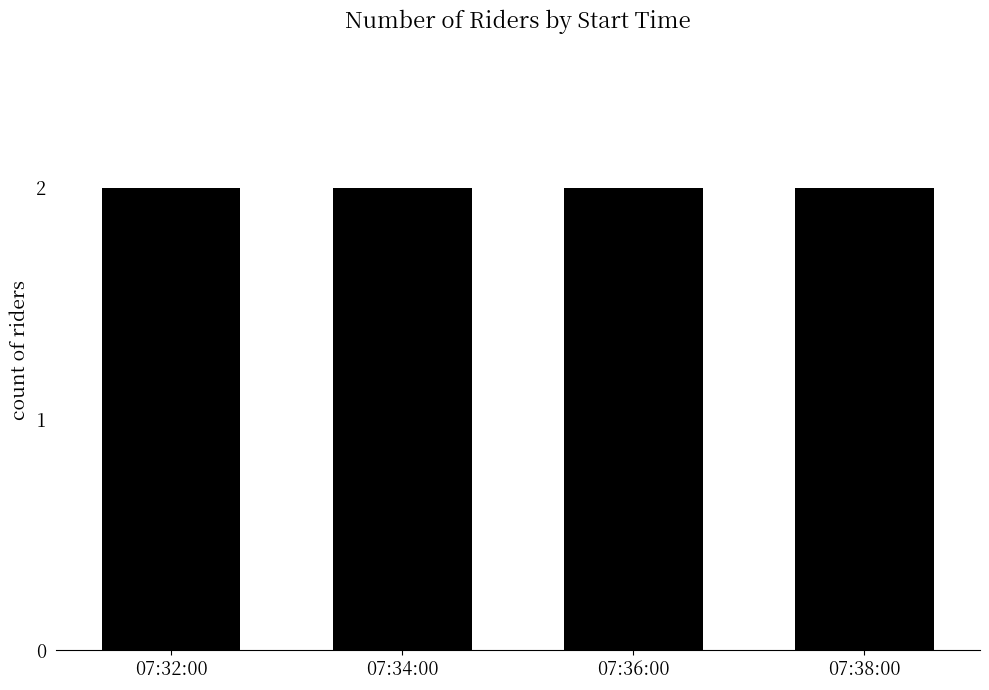

What is the greatest value displayed?

2